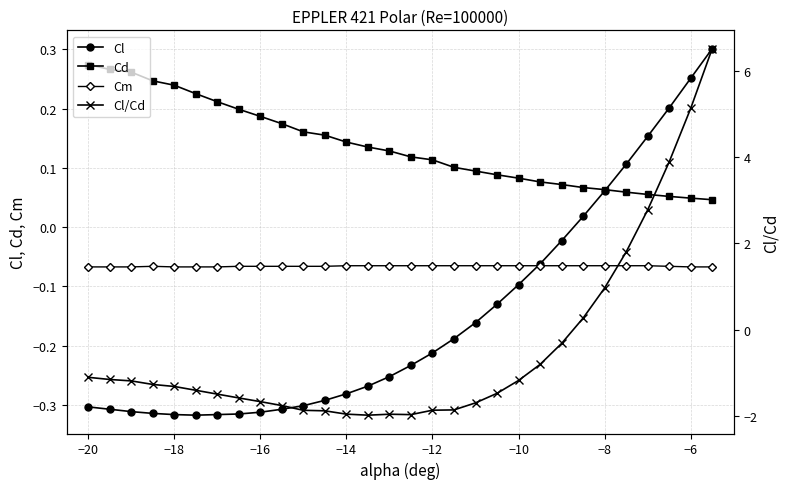

Is this an area chart (filled region under the line)?

No